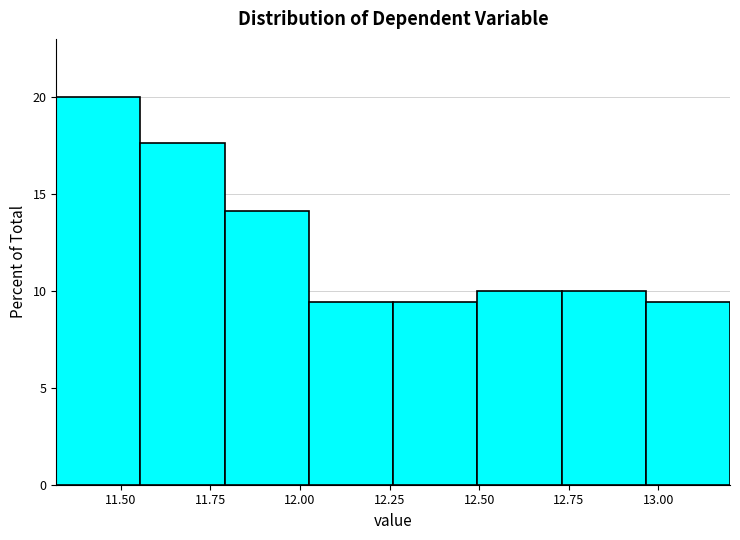

Reading left to right, list every bar in this chart as the range it spans on the x-axis followed by its height. Neither the bar edges nor the heights are printed on the chart, so give them approximately, as read against the axes.

11.320 to 11.555: 20.0
11.555 to 11.790: 17.5
11.790 to 12.025: 14.0
12.025 to 12.260: 9.5
12.260 to 12.495: 9.5
12.495 to 12.730: 10.0
12.730 to 12.965: 10.0
12.965 to 13.200: 9.5